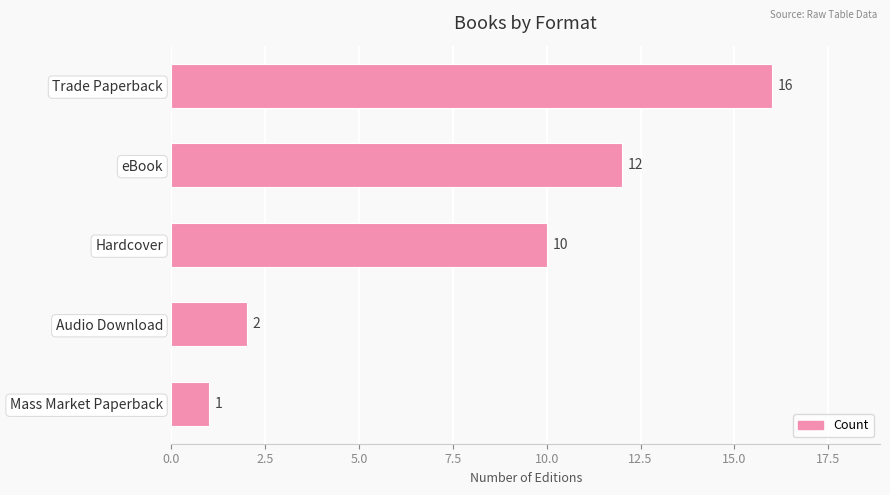

Does the chart contain any negative values?

No